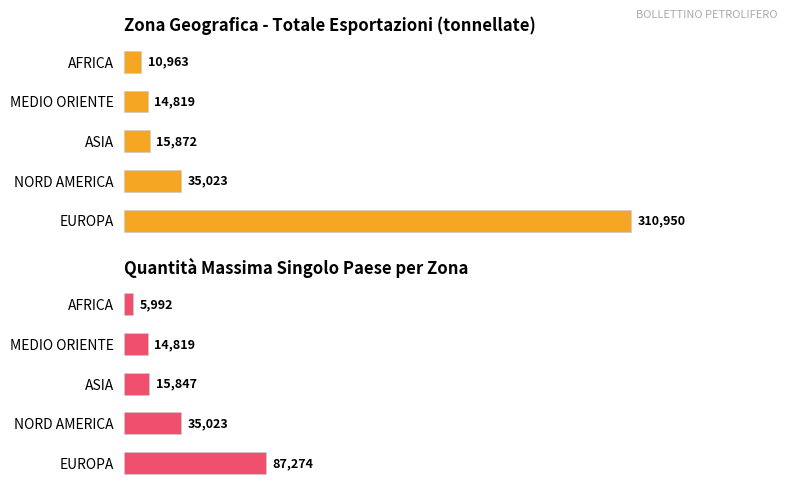

What is the sum of all Quantità Massima per Area values?

158955.2